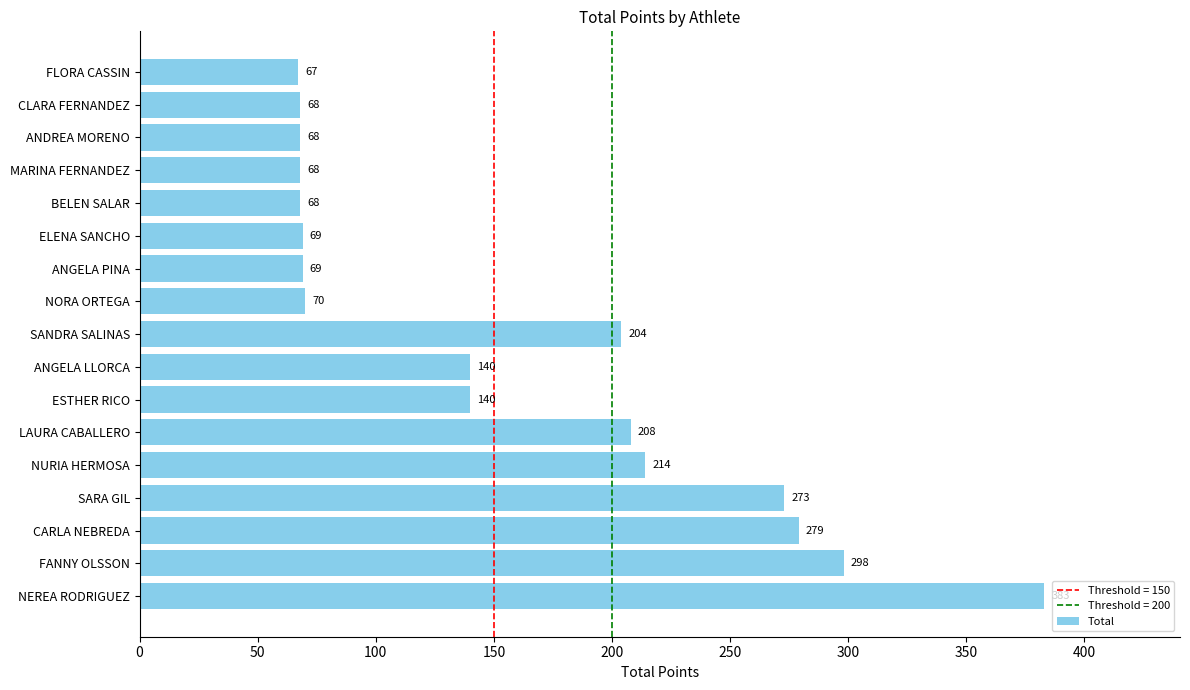

Count the number of data series in this chart.

1